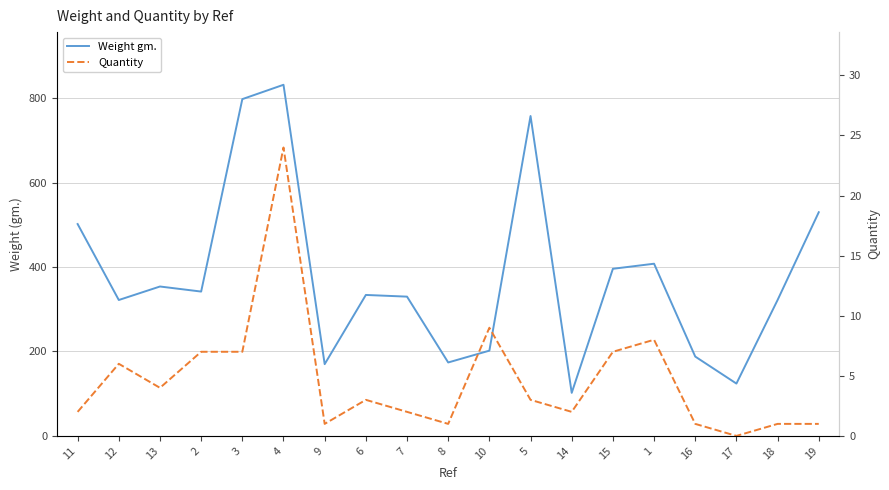

How many values in the Quantity series are below 3?

9